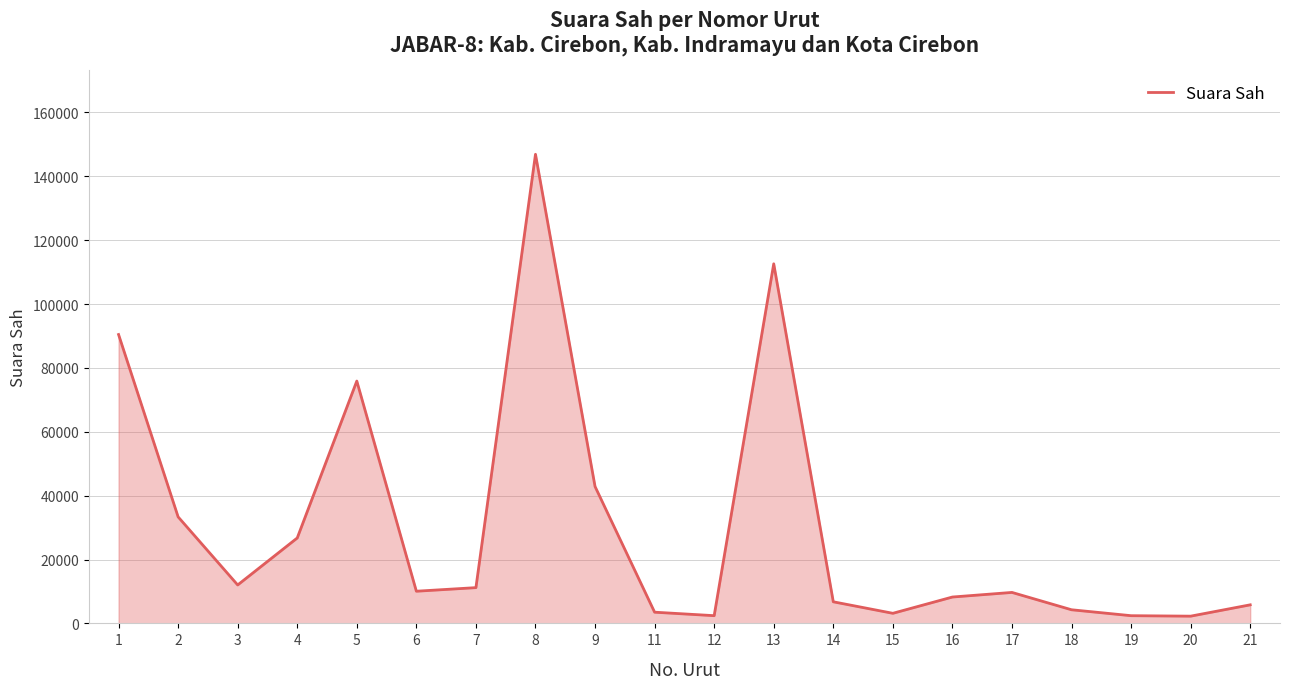

What is the average value?

30532